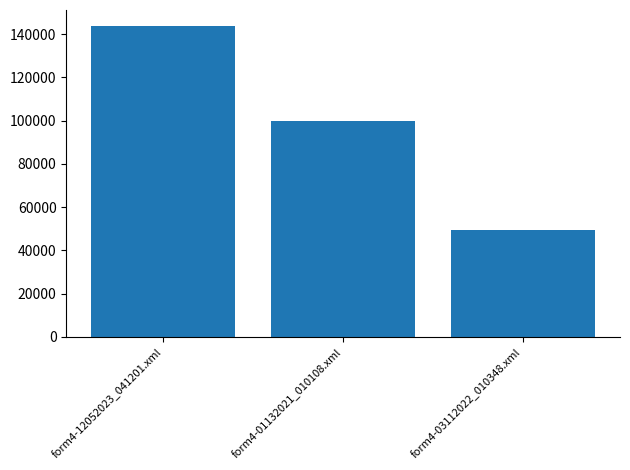

What is the average value?

97747